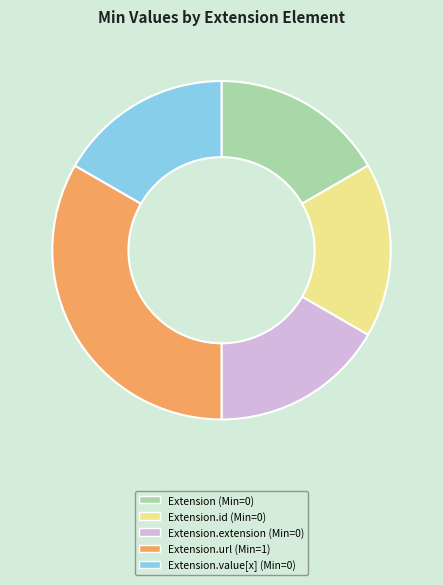

What is the largest slice in the pie chart?

Extension.url (Min=1)